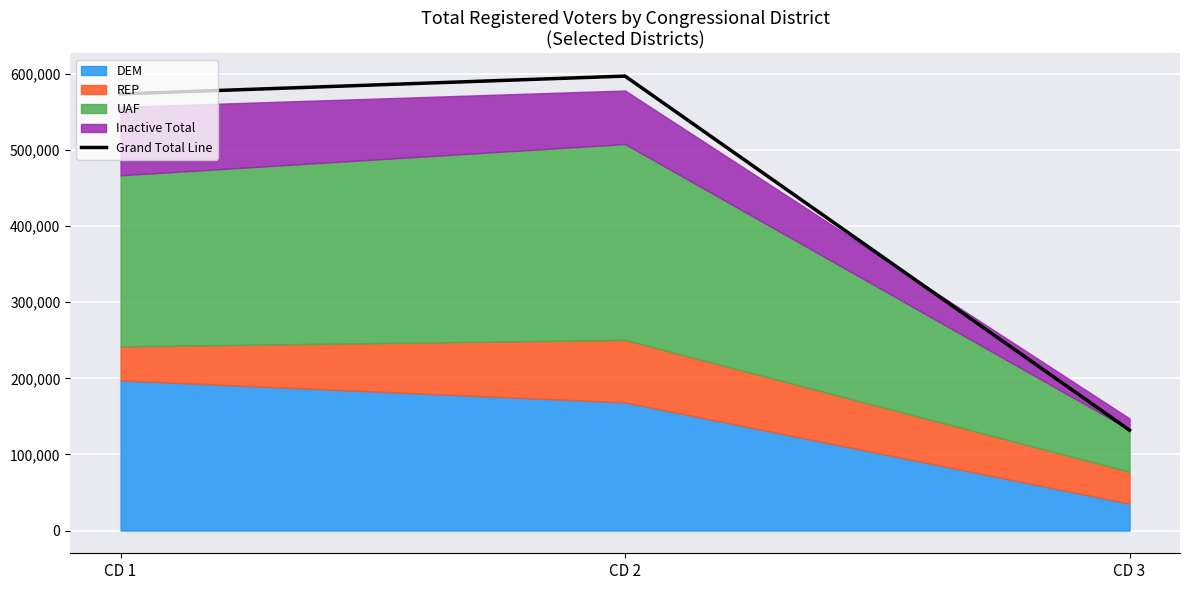

What is the value of the 3rd point from the left?

131864